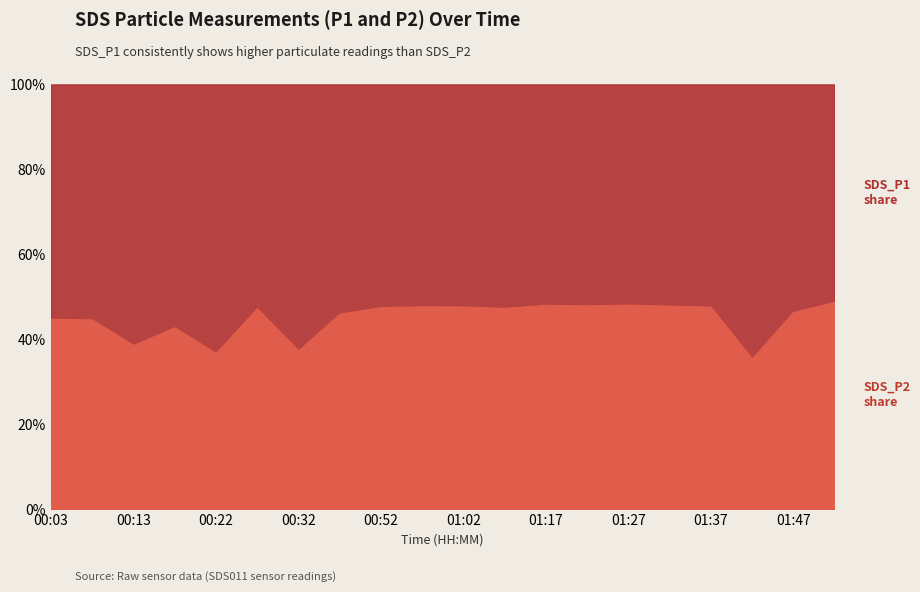

What is the total value across all series at 00:03?

100.0